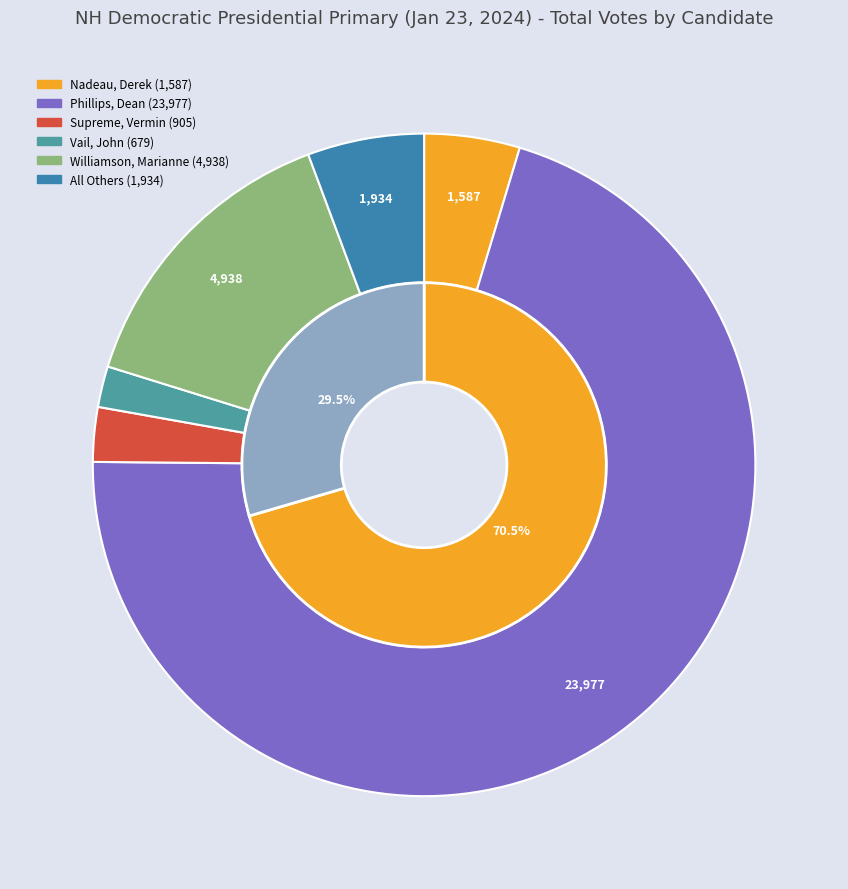

Which category has the biggest portion of the pie?

Phillips, Dean